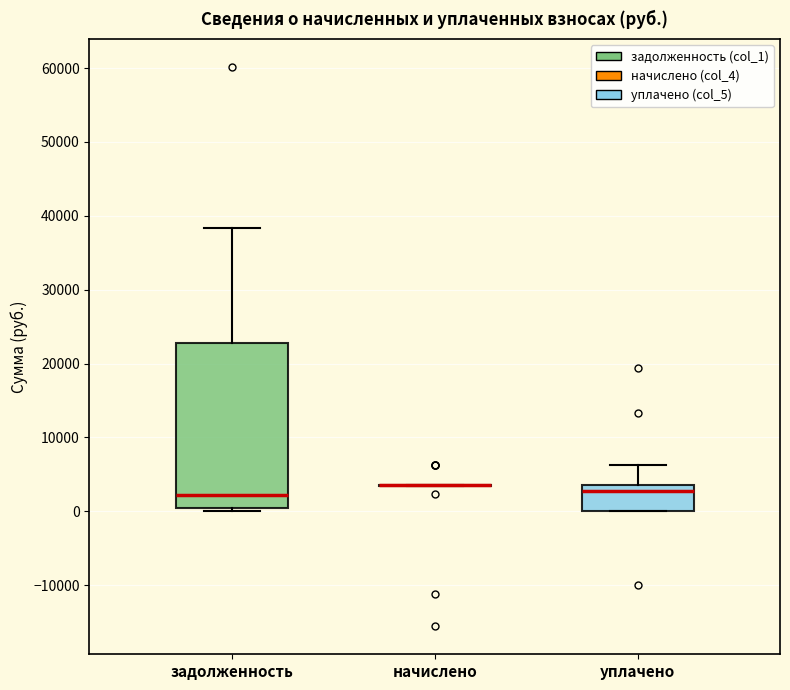

Reading left to right, transcribe this box plot: for each box, give where its median line is, the range the box spans, and where its two whiskers end, as read against the y-axis. The values are not printed on the chart, so give them approximately, as read against the axis.

задолженность: median 2000, box 0 to 23000, whiskers 0 (just below the box's lower edge) to 38000
начислено: box collapsed to a line at 4000, whiskers 3000 to 4000
уплачено: median 3000, box 0 to 4000, whiskers 0 to 6000